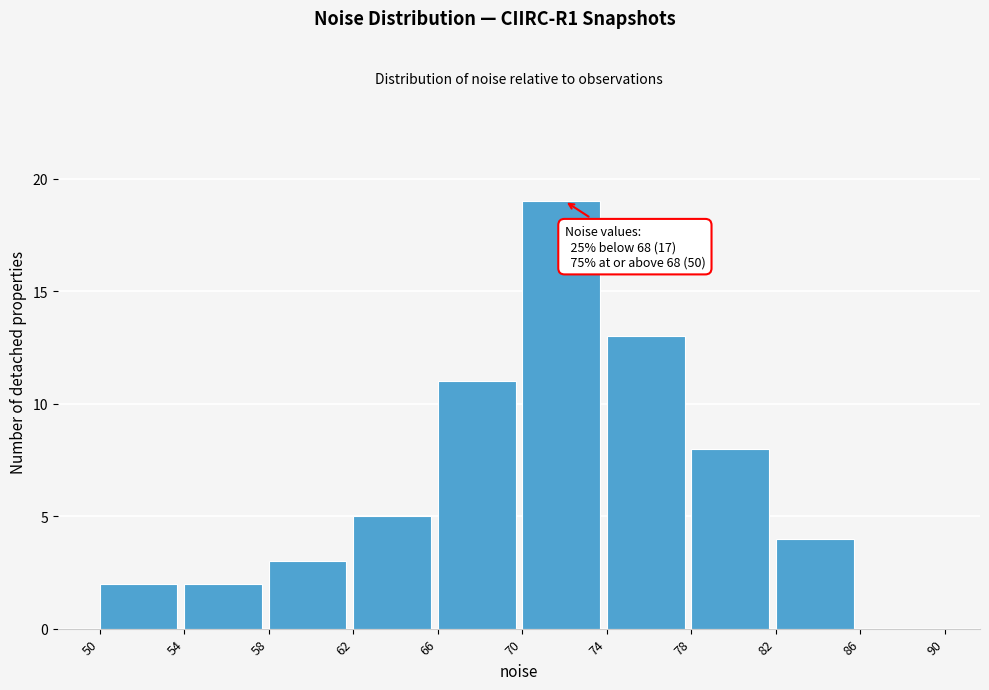

Which range on the x-axis has the tallest bar?

70 to 74